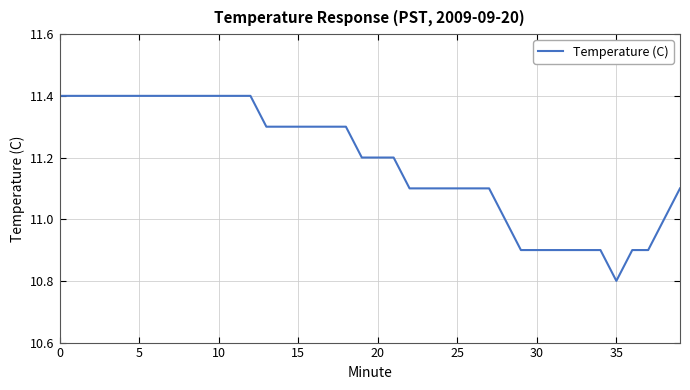

What is the minimum value shown in the chart?

10.8